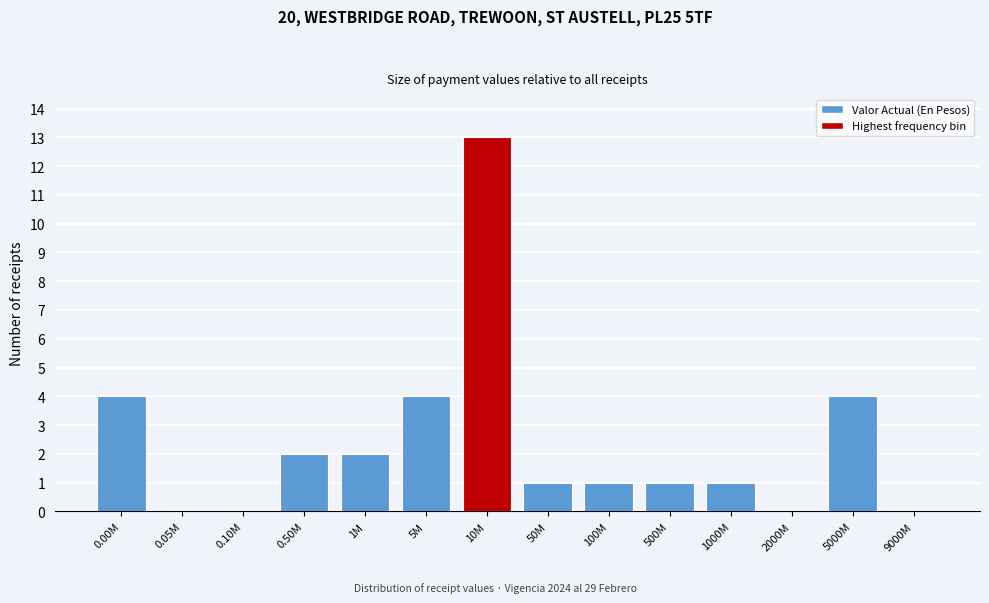

Reading right to left, extract all data points from this chart.

9000M=0	5000M=4	2000M=0	1000M=1	500M=1	100M=1	50M=1	10M=13	5M=4	1M=2	0.50M=2	0.10M=0	0.05M=0	0.00M=4